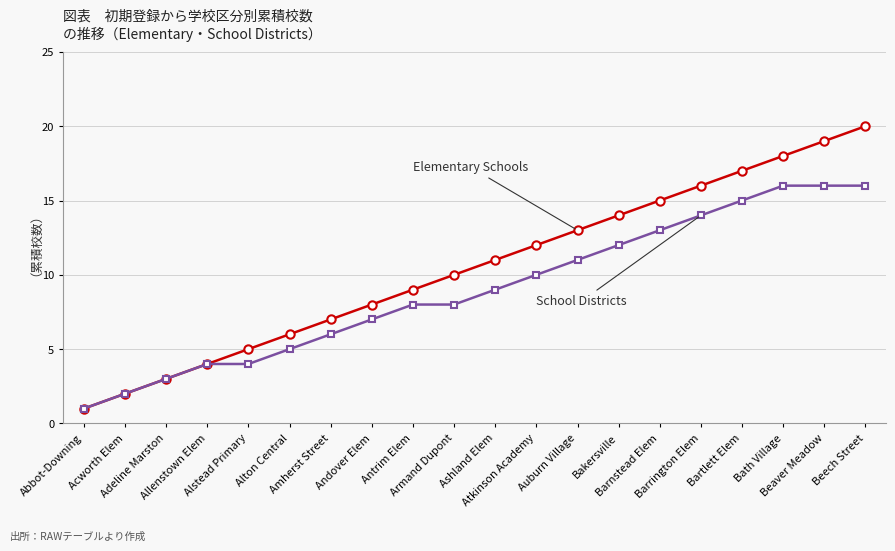

What is the greatest value displayed?

20